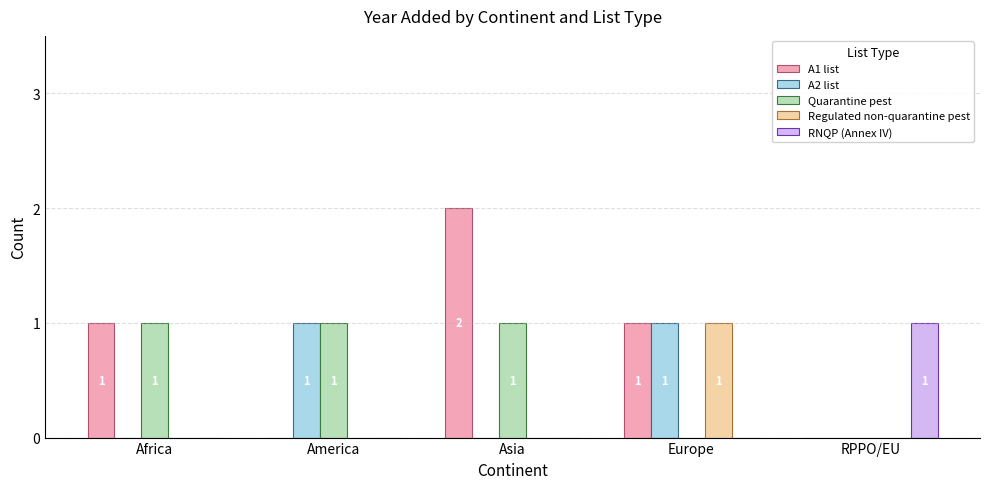

Between Africa and Asia, which series saw the biggest shift?

A1 list